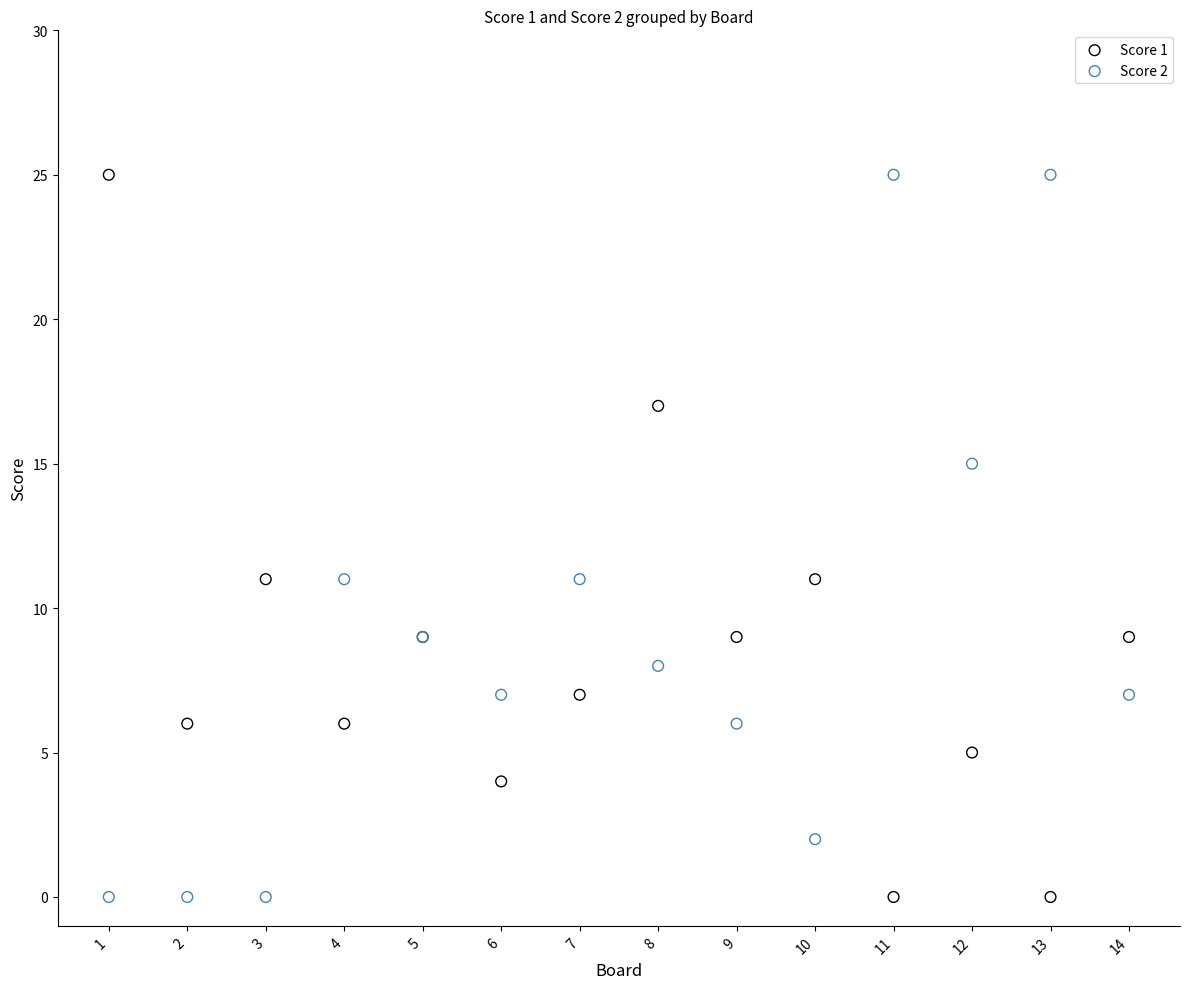

What is the X range (max minus min) for the scatter plot?

13